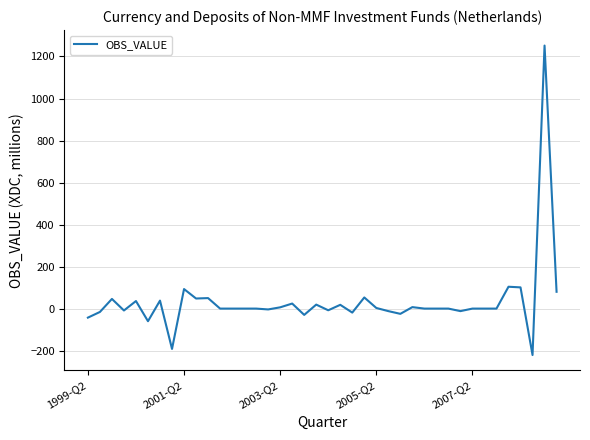

What is the minimum value shown in the chart?

-221